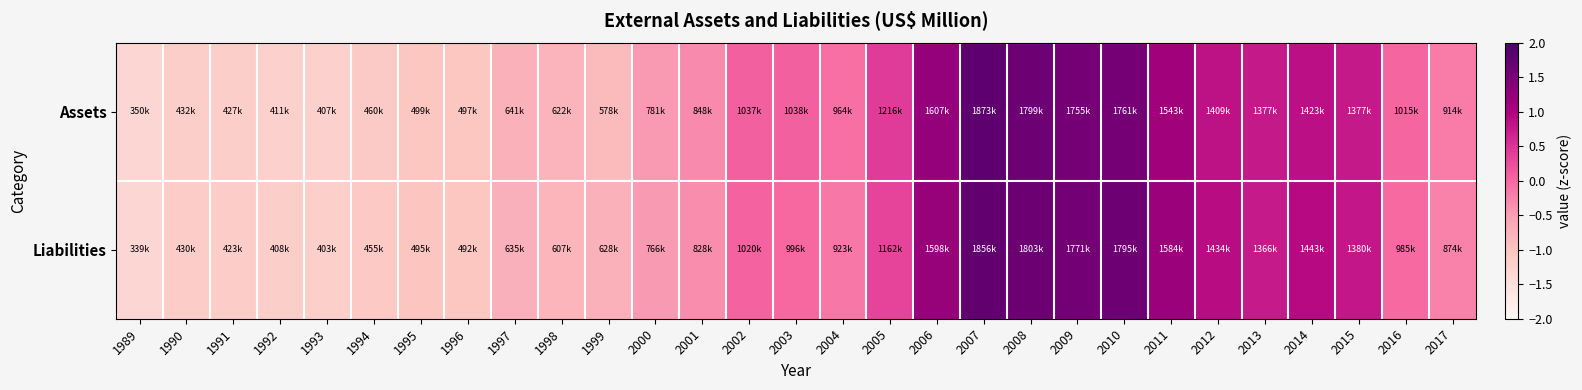

Reading left to right, extract all data points from this chart.

Assets: 1989=-1.3	1990=-1.2	1991=-1.2	1992=-1.2	1993=-1.2	1994=-1.1	1995=-1.0	1996=-1.0	1997=-0.7	1998=-0.8	1999=-0.9	2000=-0.5	2001=-0.3	2002=0.1	2003=0.1	2004=-0.1	2005=0.4	2006=1.2	2007=1.8	2008=1.6	2009=1.5	2010=1.5	2011=1.1	2012=0.8	2013=0.8	2014=0.9	2015=0.8	2016=0.0	2017=-0.2
Liabilities: 1989=-1.3	1990=-1.1	1991=-1.2	1992=-1.2	1993=-1.2	1994=-1.1	1995=-1.0	1996=-1.0	1997=-0.7	1998=-0.8	1999=-0.7	2000=-0.5	2001=-0.3	2002=0.0	2003=-0.0	2004=-0.1	2005=0.3	2006=1.2	2007=1.7	2008=1.6	2009=1.6	2010=1.6	2011=1.2	2012=0.9	2013=0.7	2014=0.9	2015=0.8	2016=-0.0	2017=-0.2